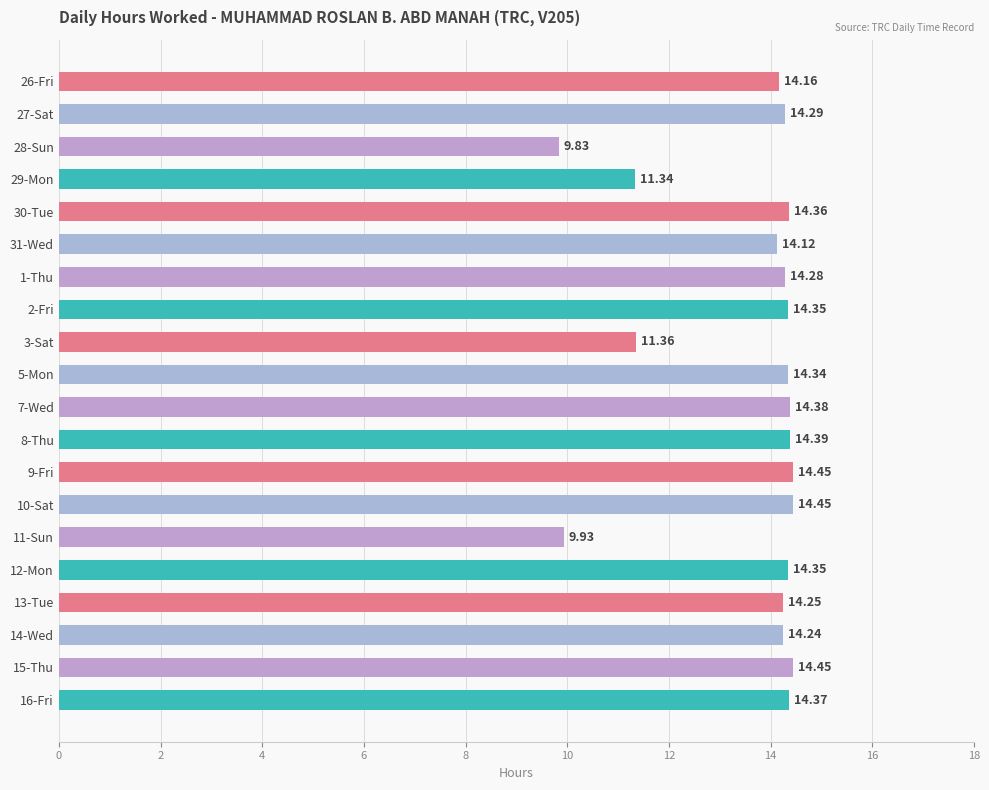

Between 30-Tue and 9-Fri, which is larger?

9-Fri